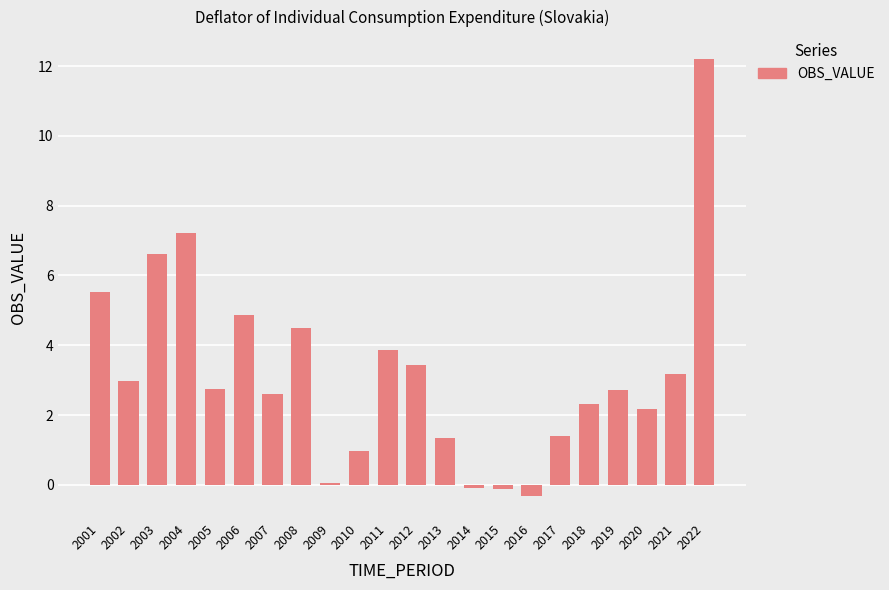

Does the chart contain stacked bars?

No